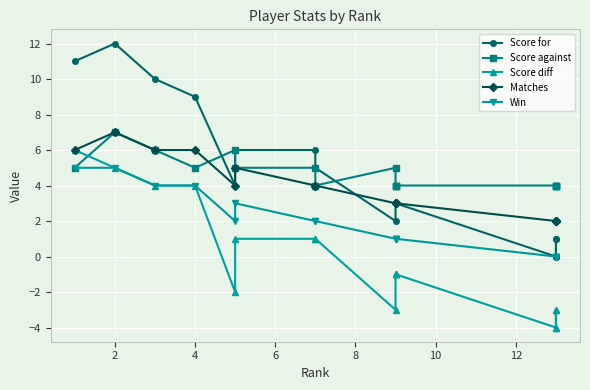

The value of Score for at 6 is 4. True or false?

False